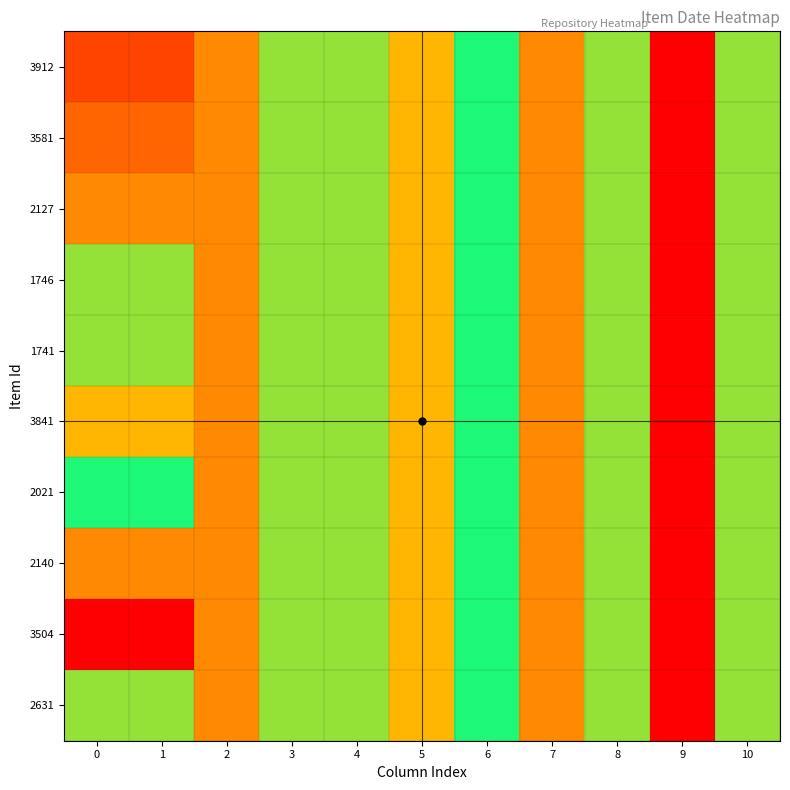

How many distinct data groups are displayed?

10